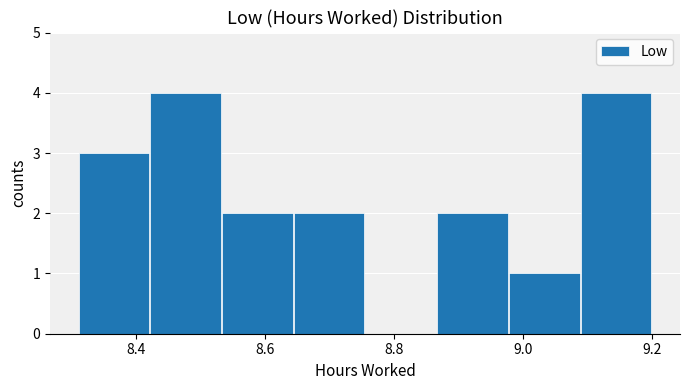

Reading left to right, transcribe this chart: for each bar, give the range it covers on the x-axis and its height. Neither the bar edges nor the heights are printed on the chart, so give them approximately, as read against the axes.

8.32 to 8.42: 3
8.42 to 8.54: 4
8.54 to 8.64: 2
8.64 to 8.76: 2
8.76 to 8.86: 0
8.86 to 8.98: 2
8.98 to 9.08: 1
9.08 to 9.20: 4